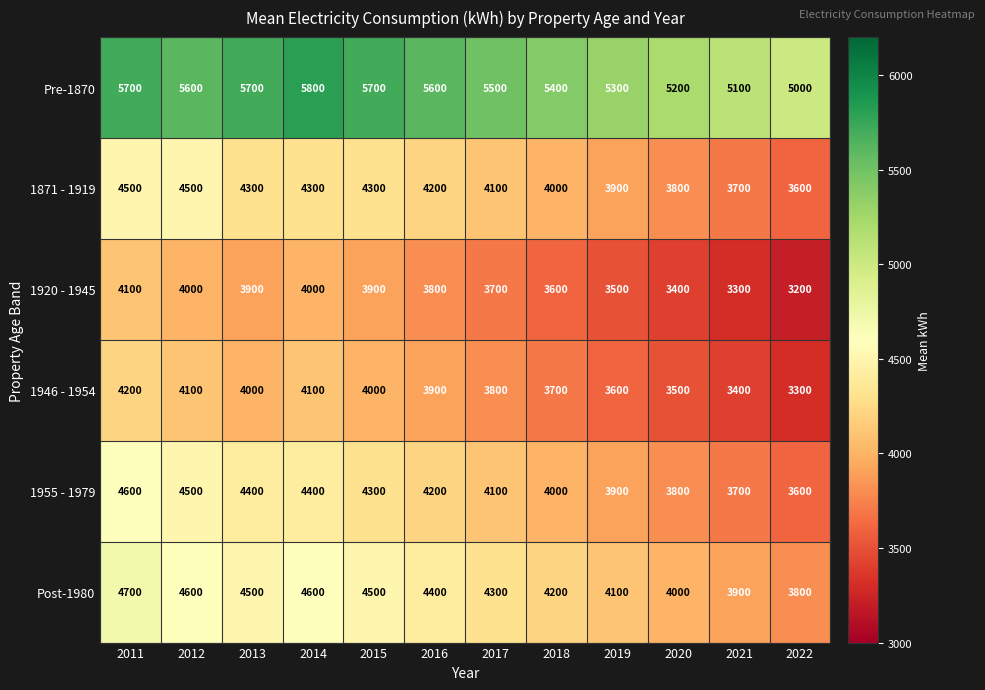

At how many categories does at least one series exceed 4808?

12